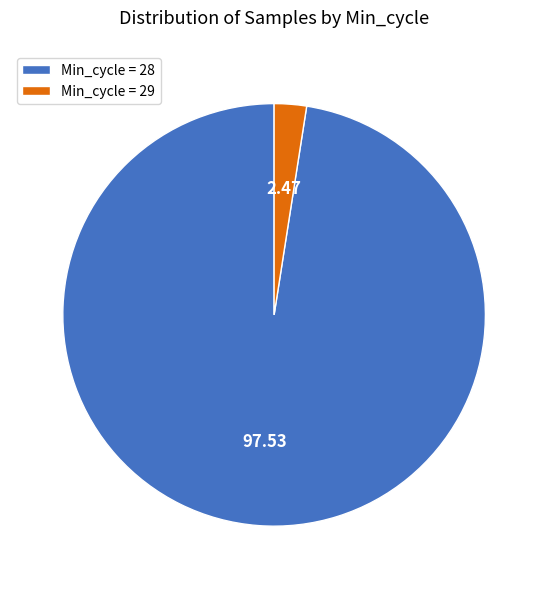

Which has a higher value, Min_cycle = 29 or Min_cycle = 28?

Min_cycle = 28